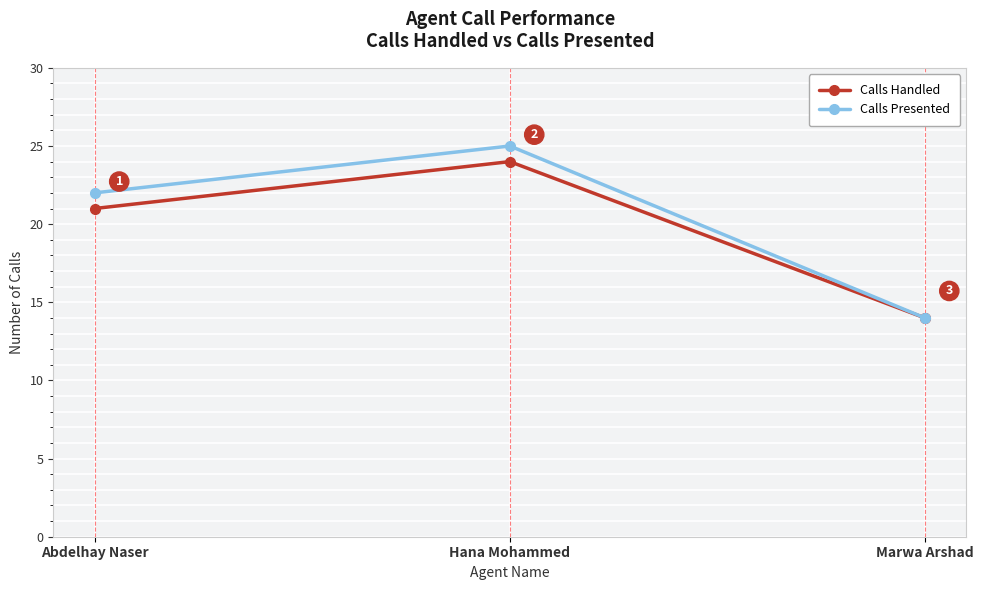

What is the sum of the Calls Handled values at Marwa Arshad and Hana Mohammed?

38